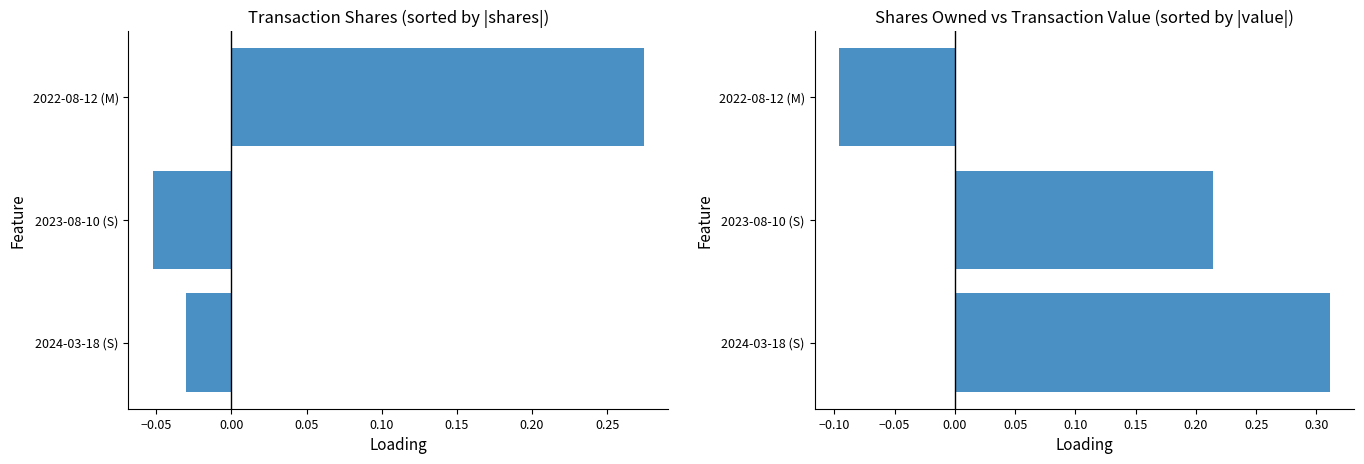

Count the number of categories in the chart.

3